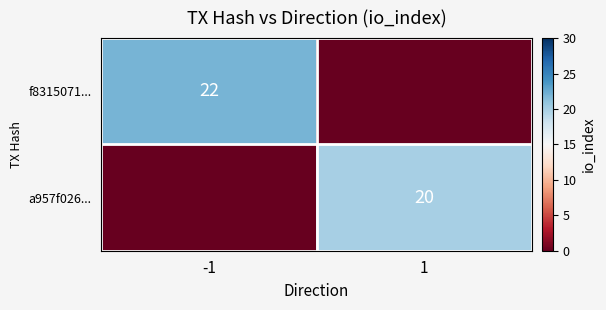

How many series are shown in this chart?

2